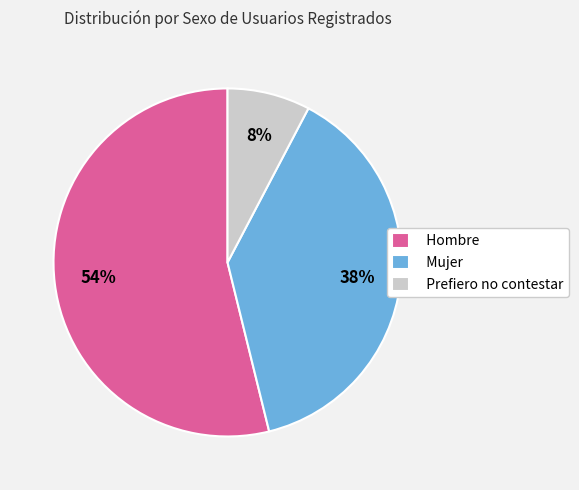

To the nearest percent, what is the average slice percentage?

33%